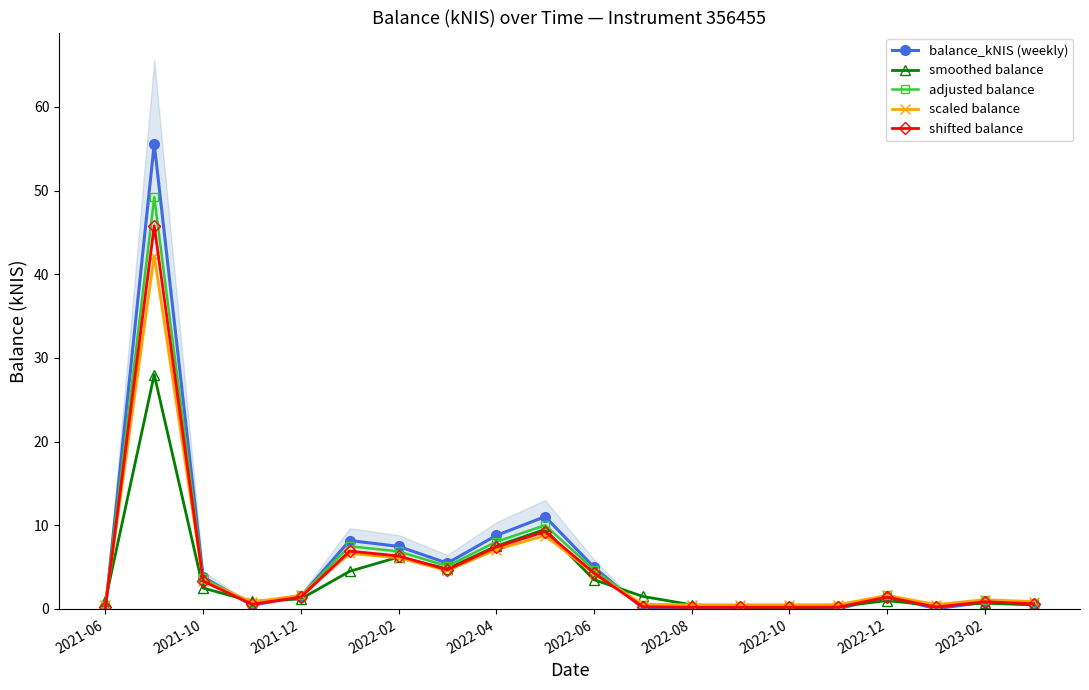

Which series changed the most between 14 and 17?

smoothed balance